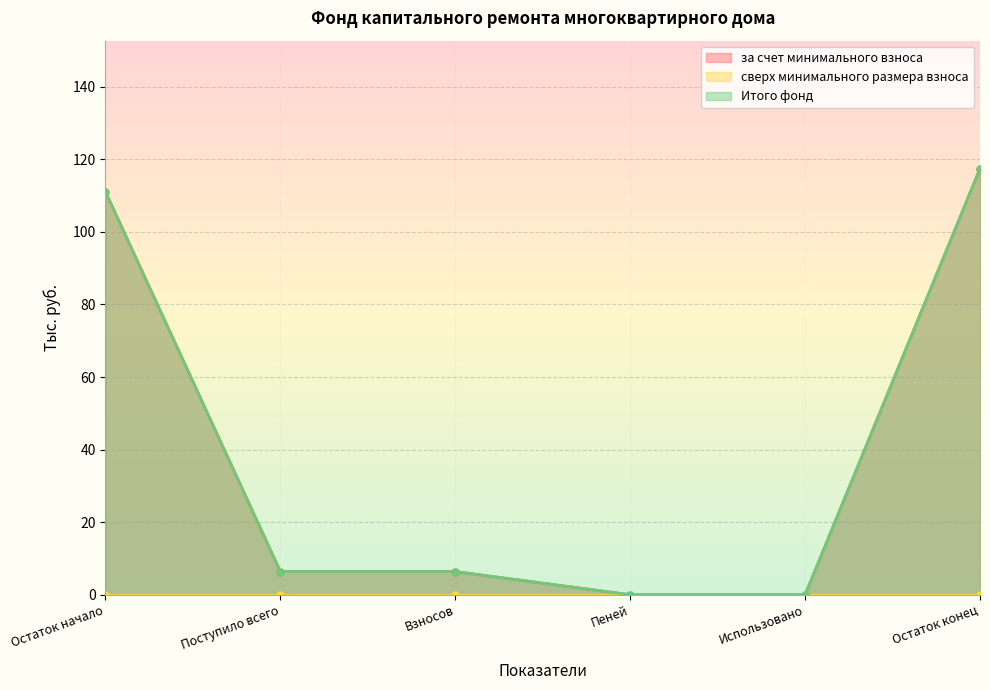

True or false: Итого фонд has more than 1 interior local peaks.

False